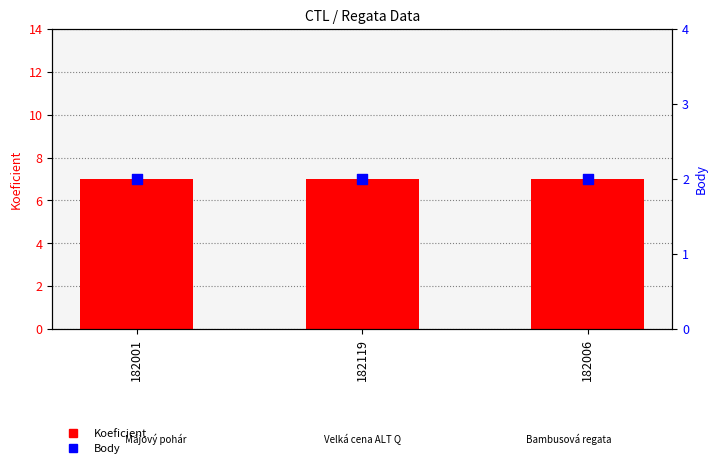

Which series contains the highest Y value?

Koeficient